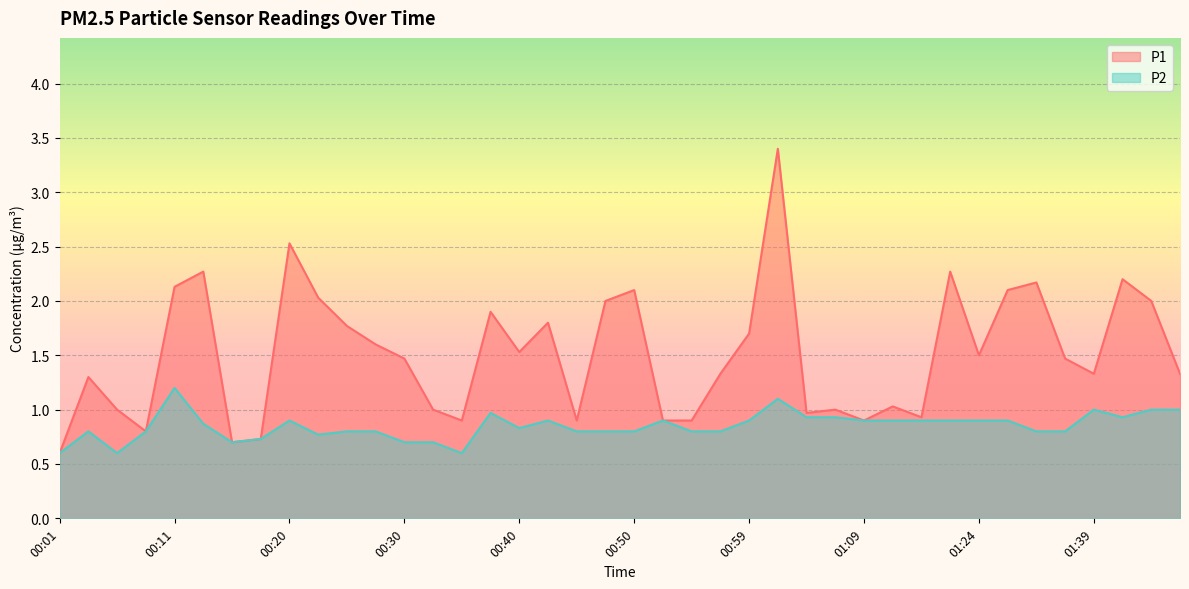

Between 00:11 and 00:25, which series saw the biggest shift?

P2